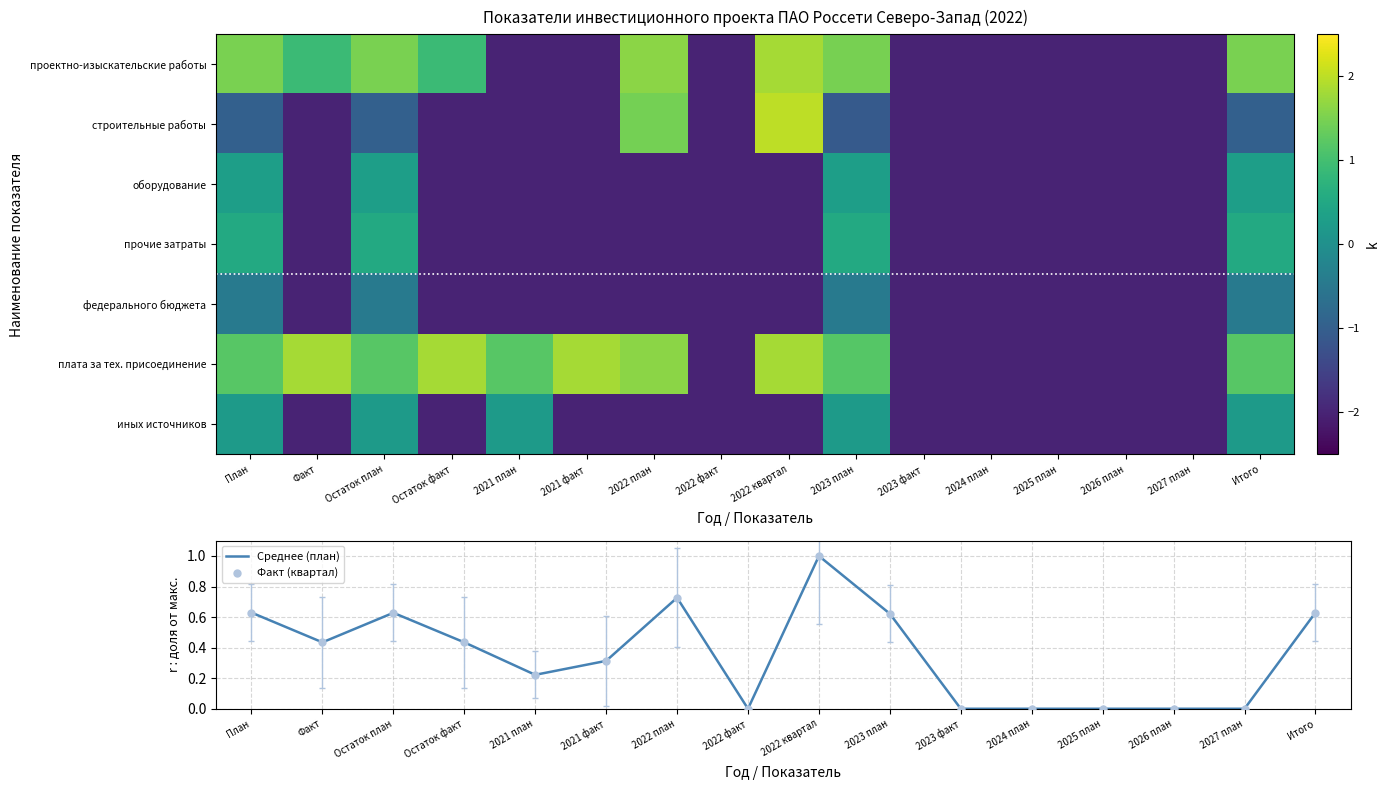

What is the difference between the maximum and minimum values in the Факт (квартал) series?

1.0